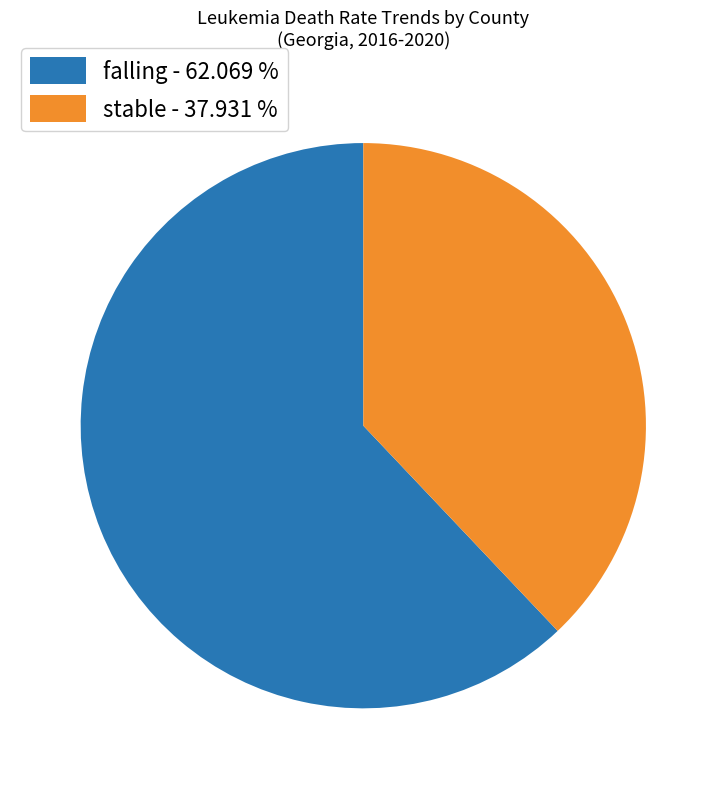

Between falling - 62.069 % and stable - 37.931 %, which is larger?

falling - 62.069 %